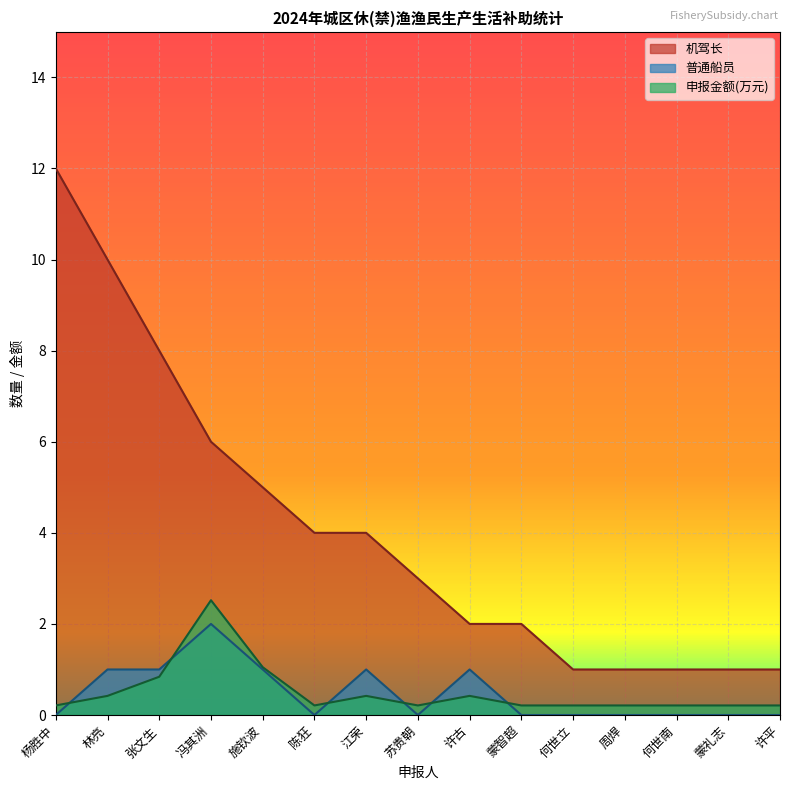

What value does the 机驾长 series have at 苏贵朝?

3.0